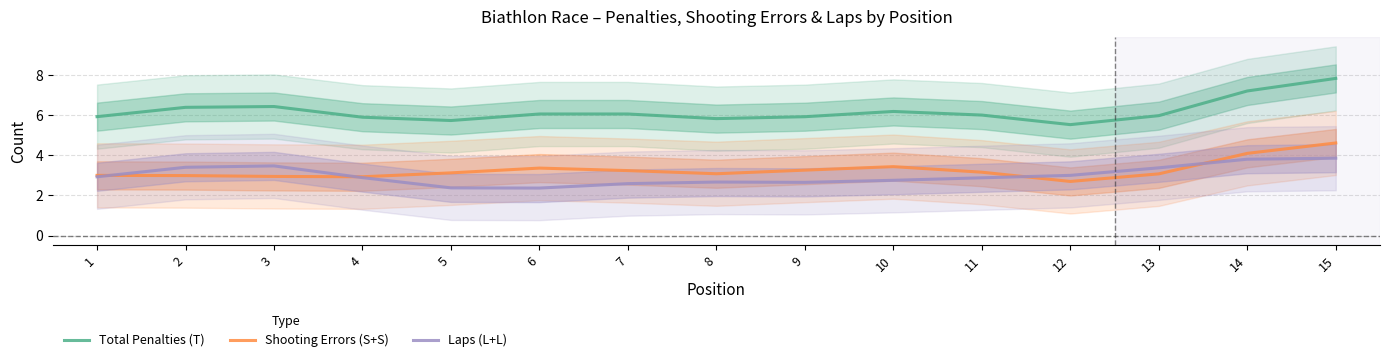

Read the Shooting Errors (S+S) value at 5.

3.1